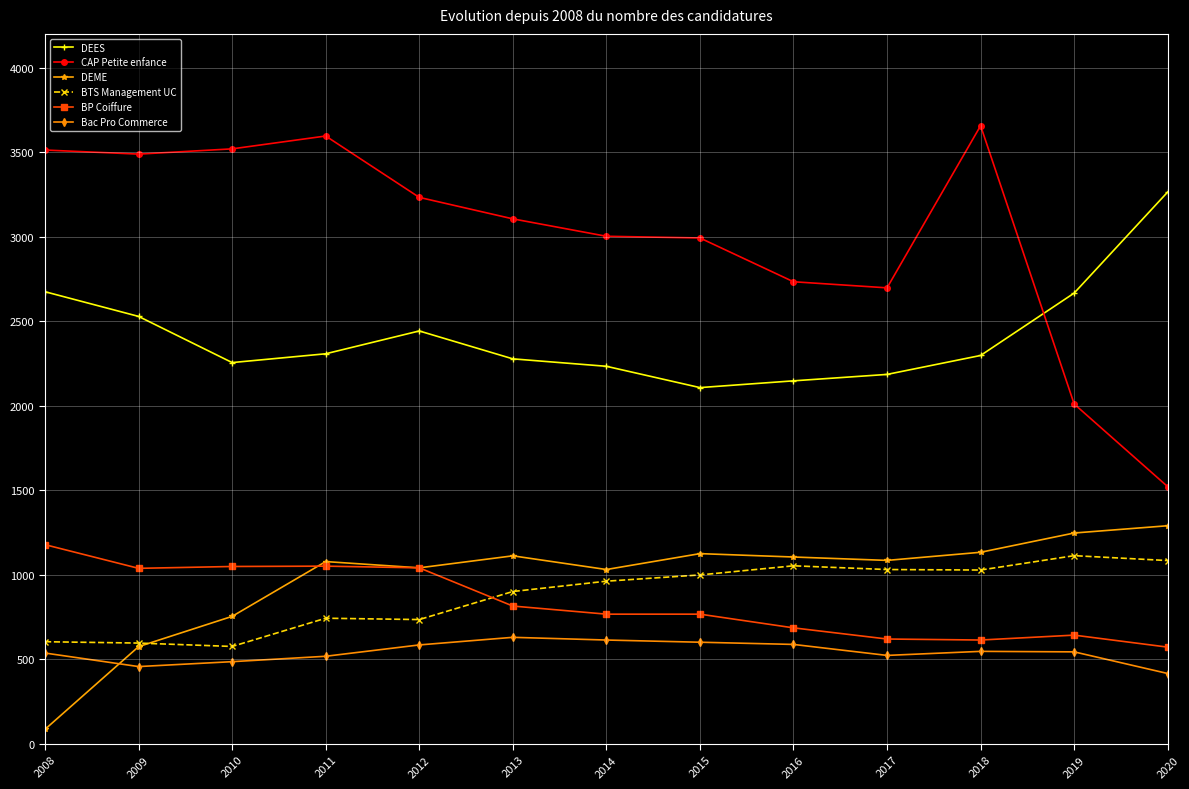

What are all the series names shown in the legend?

DEES, CAP Petite enfance, DEME, BTS Management UC, BP Coiffure, Bac Pro Commerce